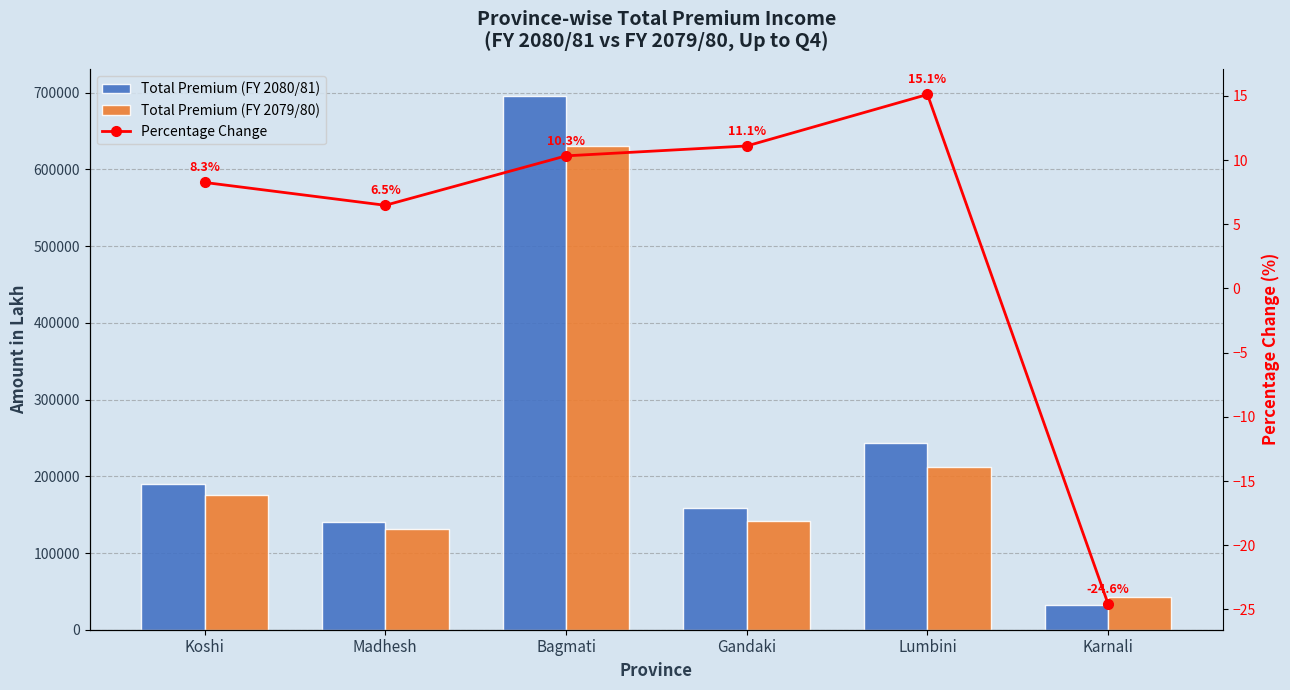

Reading left to right, transcribe all the data shown in this chart.

Total Premium (FY 2080/81): 190500.9	140128.7	696121.8	158092.1	243963.8	32476.5
Total Premium (FY 2079/80): 175966.7	131598.1	630934.4	142291.6	211932.2	43066.8
Percentage Change: 8.3	6.5	10.3	11.1	15.1	-24.6